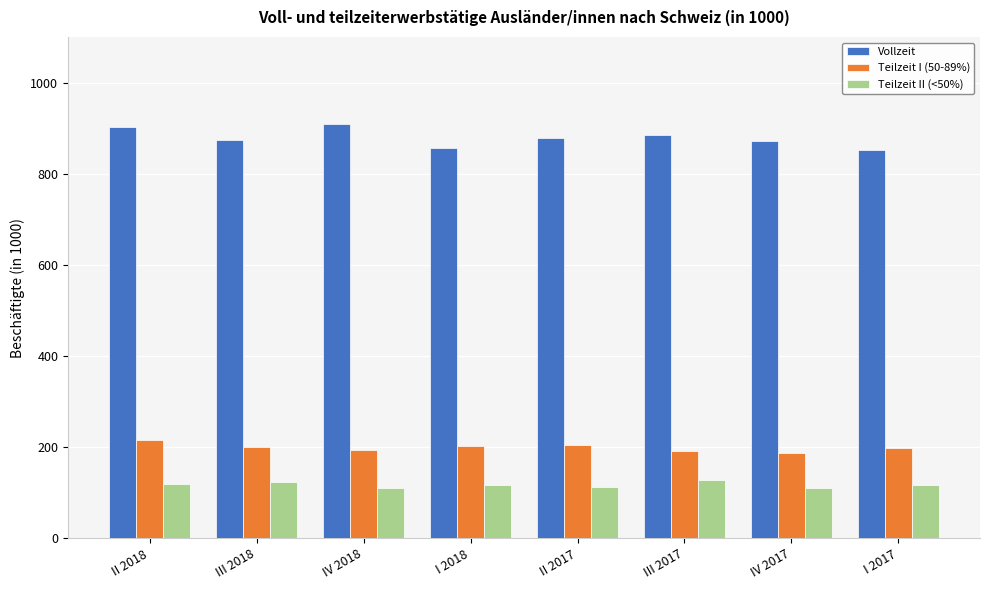

What is the maximum value shown in the chart?

907.9